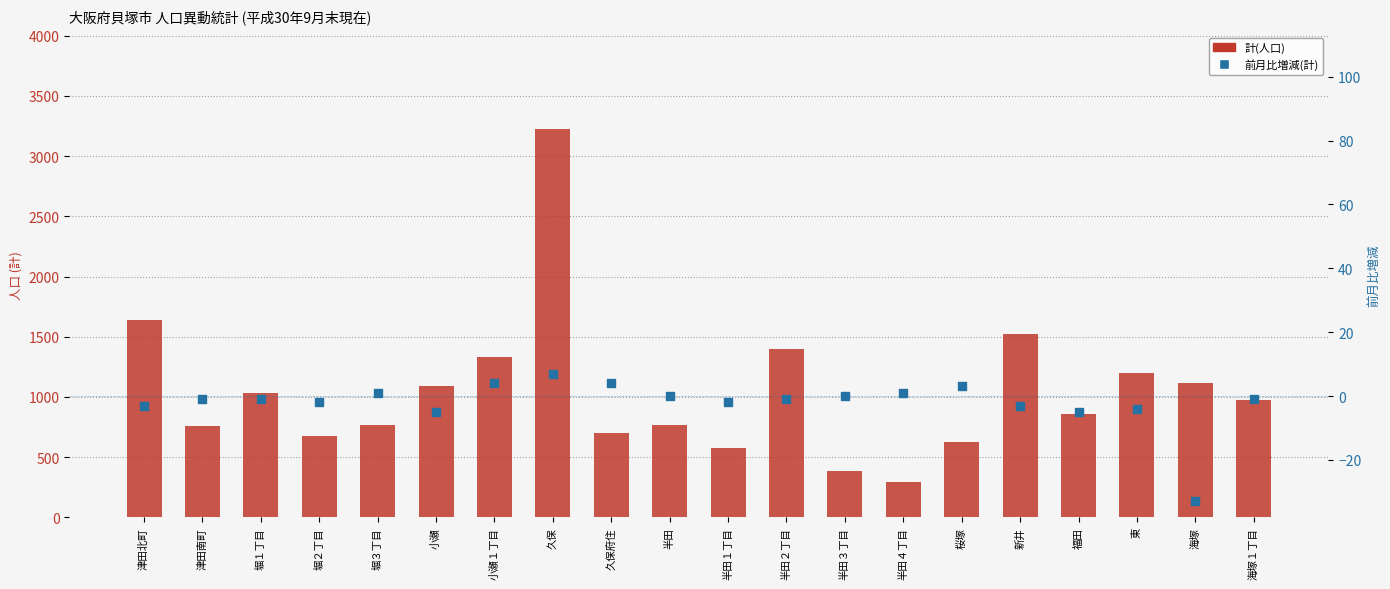

At how many categories does at least one series exceed 2978?

1